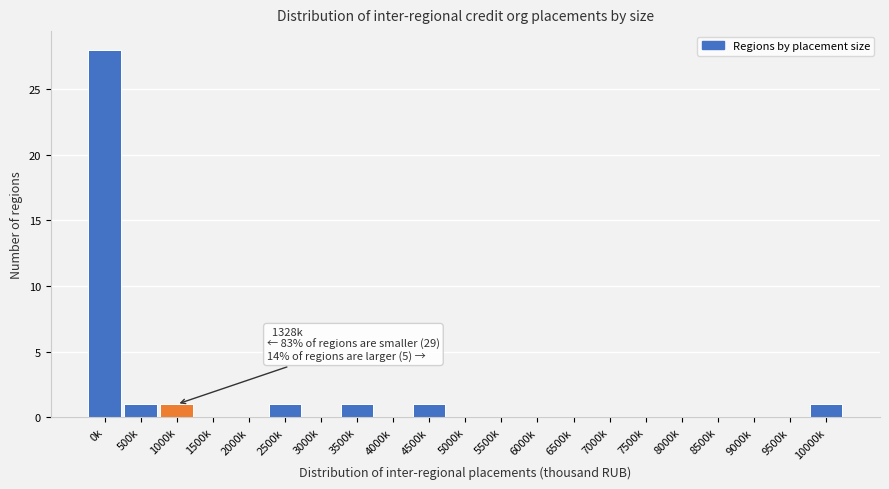

Reading left to right, extract all data points from this chart.

0k=28	500k=1	1000k=1	1500k=0	2000k=0	2500k=1	3000k=0	3500k=1	4000k=0	4500k=1	5000k=0	5500k=0	6000k=0	6500k=0	7000k=0	7500k=0	8000k=0	8500k=0	9000k=0	9500k=0	10000k=1